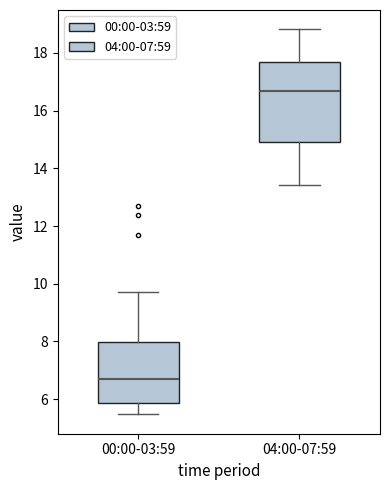

Which box has the lowest median line?

00:00-03:59